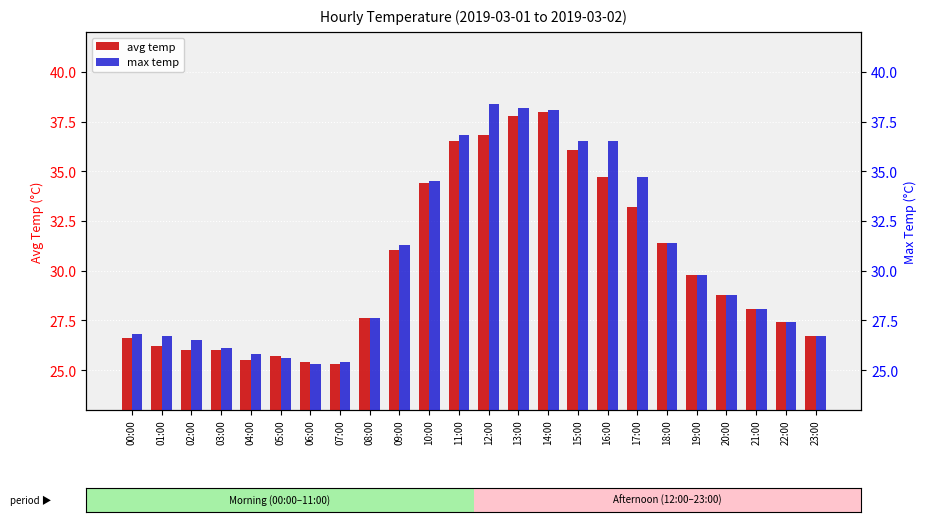

At how many categories does at least one series exceed 31?

10